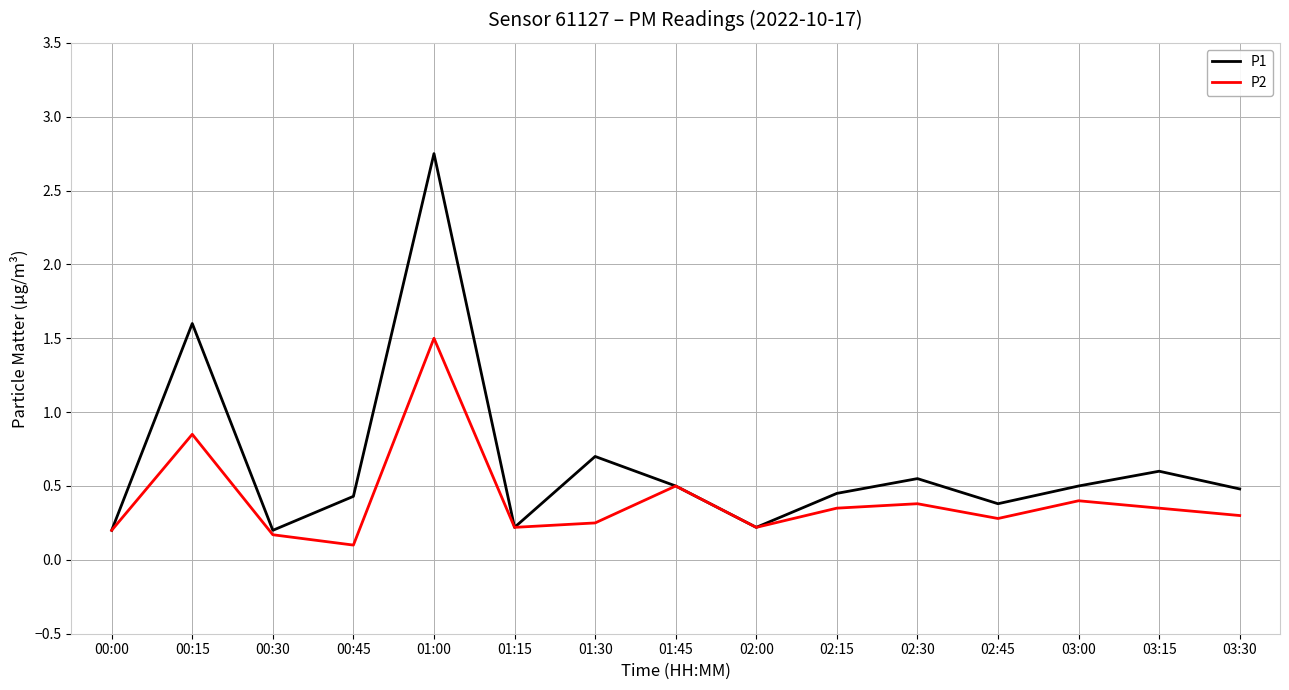

Is this an area chart (filled region under the line)?

No